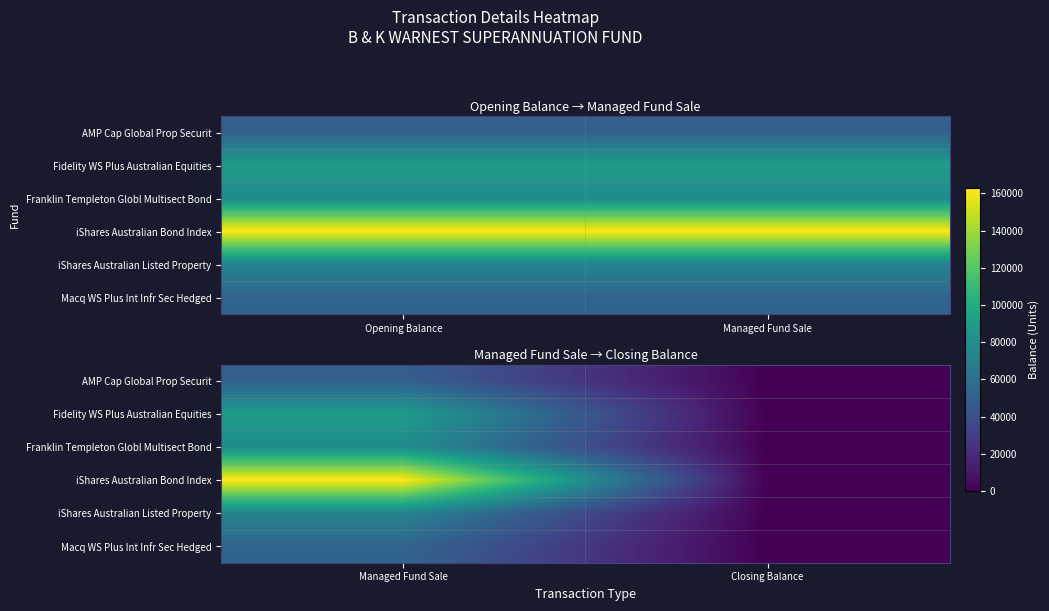

True or false: Fidelity WS Plus Australian Equities has a value of -58386.7 at Closing Balance.

False